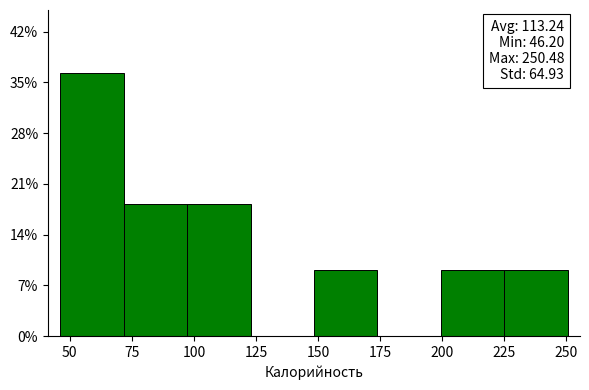

Over which range of the x-axis is the bar tallest?

45 to 70